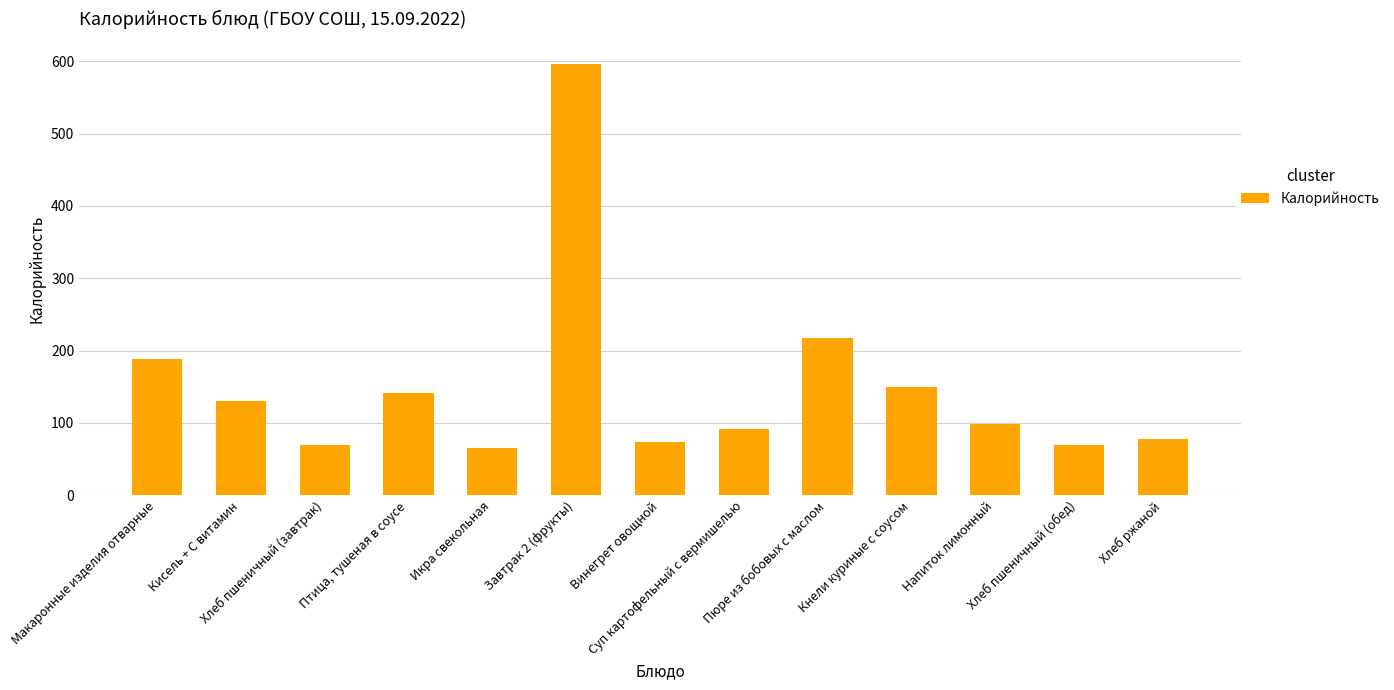

Which category has the highest value across all series?

Завтрак 2 (фрукты)